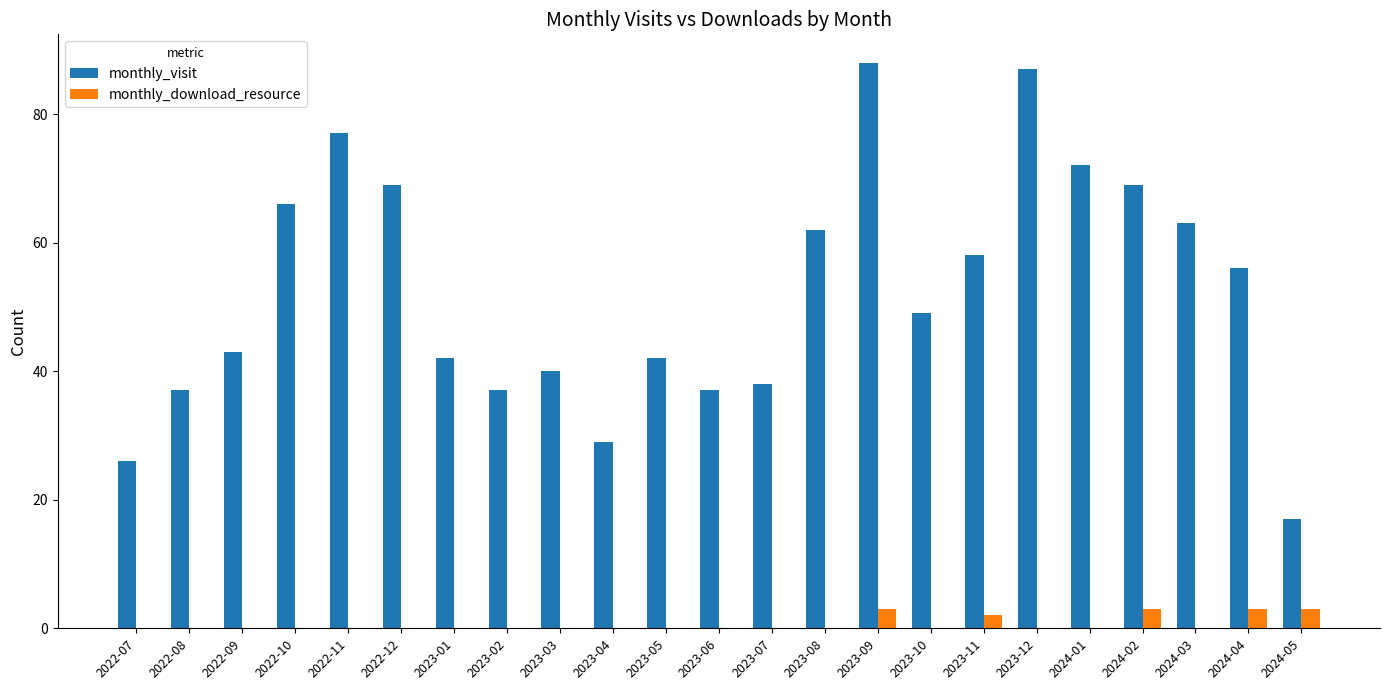

Does the chart contain stacked bars?

No